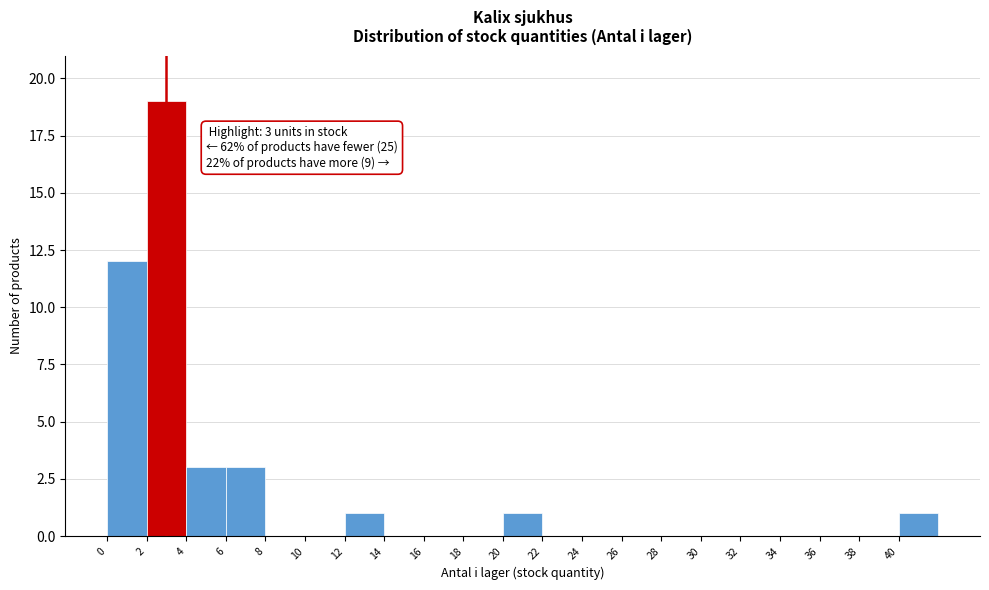

Over which range of the x-axis is the bar tallest?

2 to 4